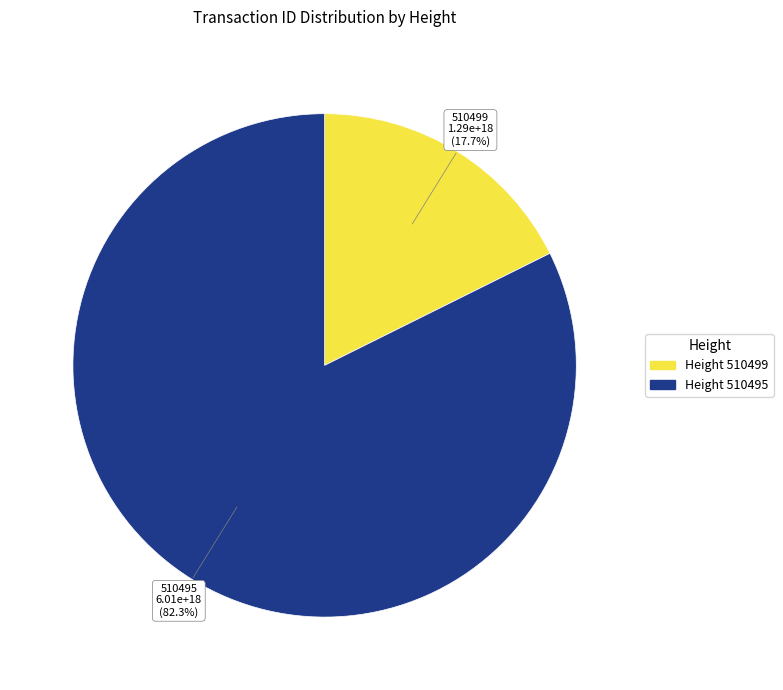

Is there a majority slice in this chart?

Yes